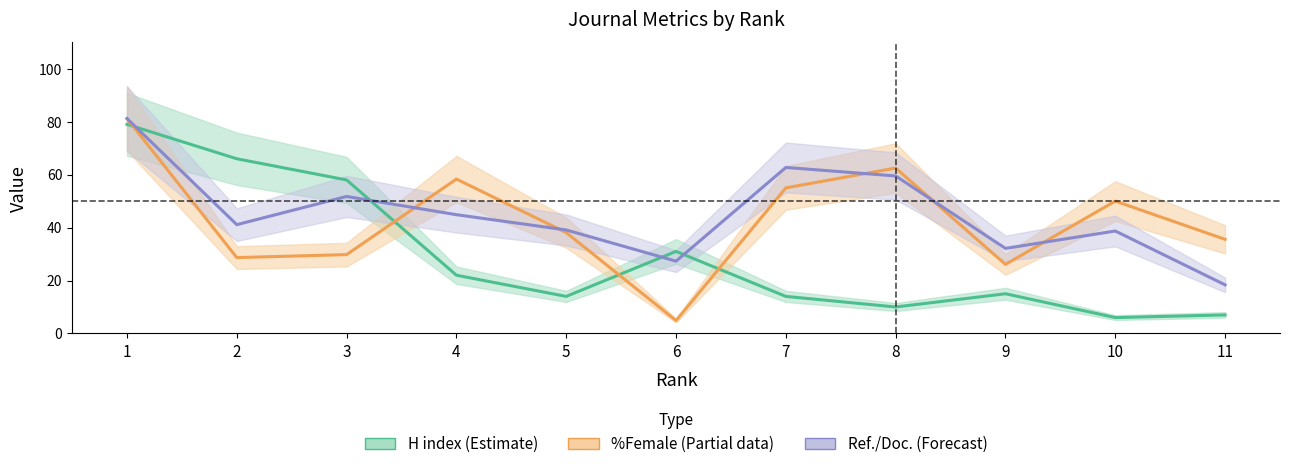

Which series has the widest spread of values?

%Female (Partial)